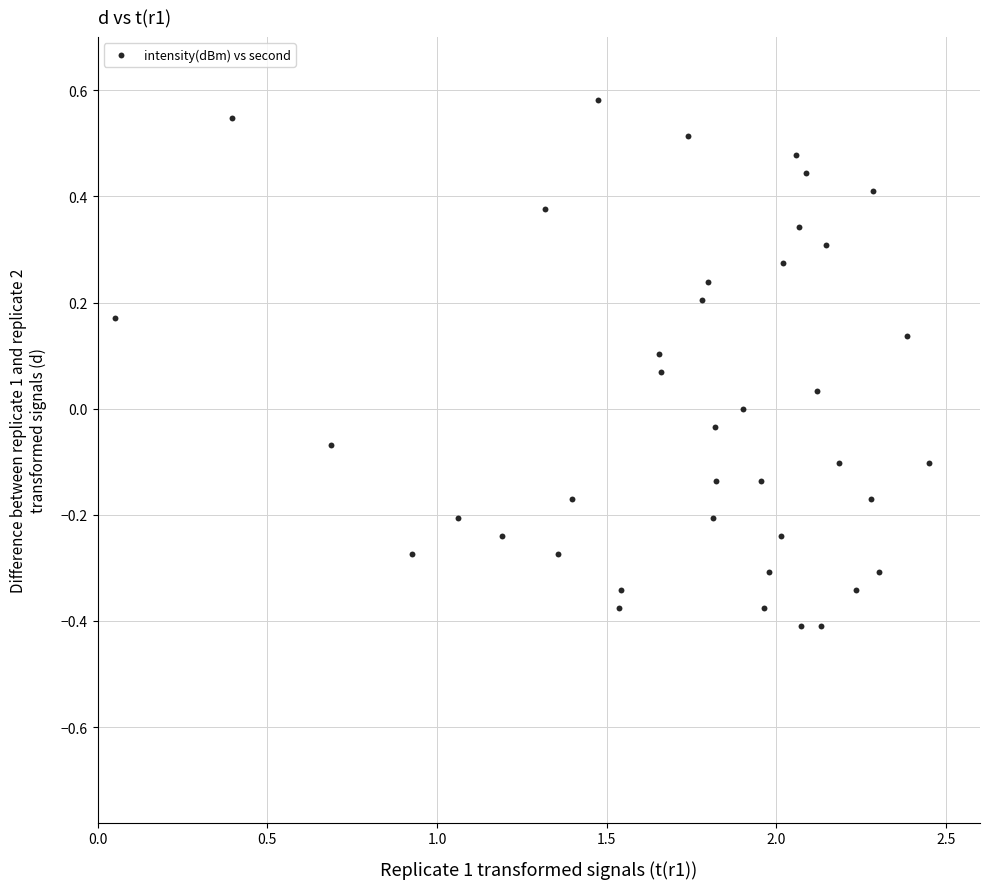

What is the range of X values (max minus min)?

2.4